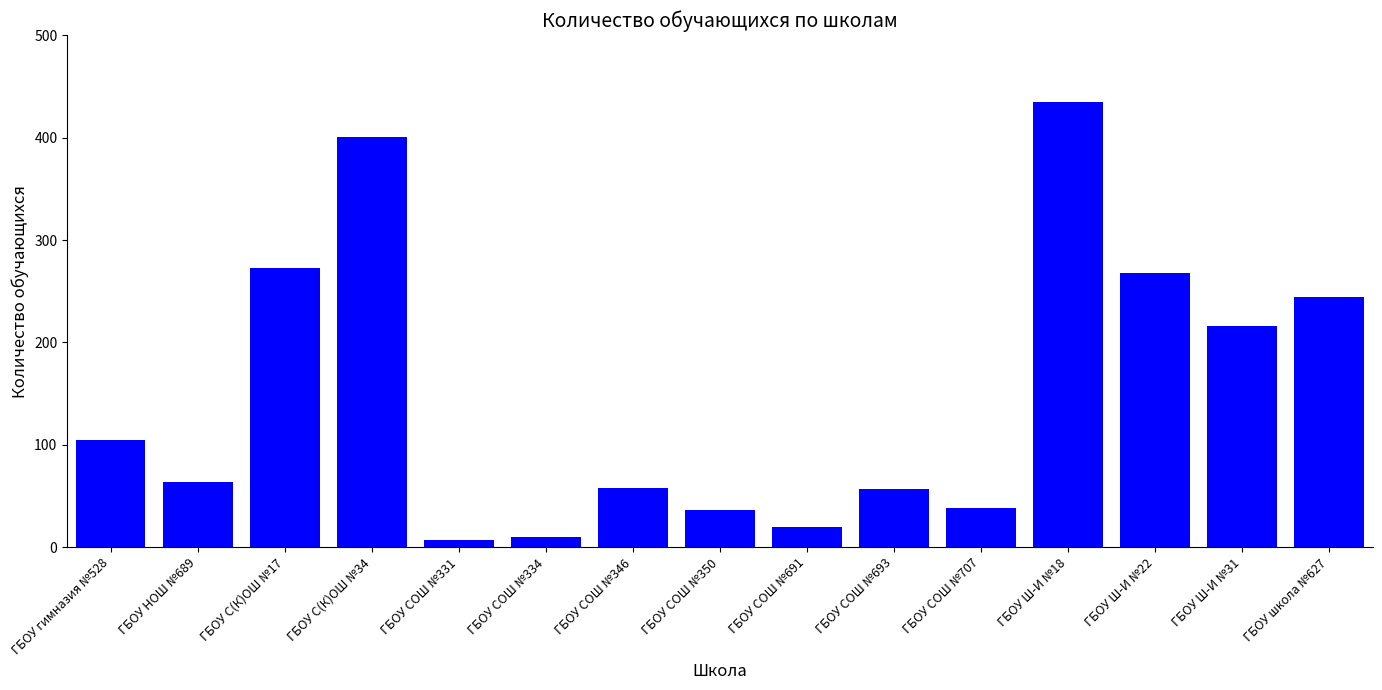

At which category does the chart reach its peak across all series?

ГБОУ Ш-И №18